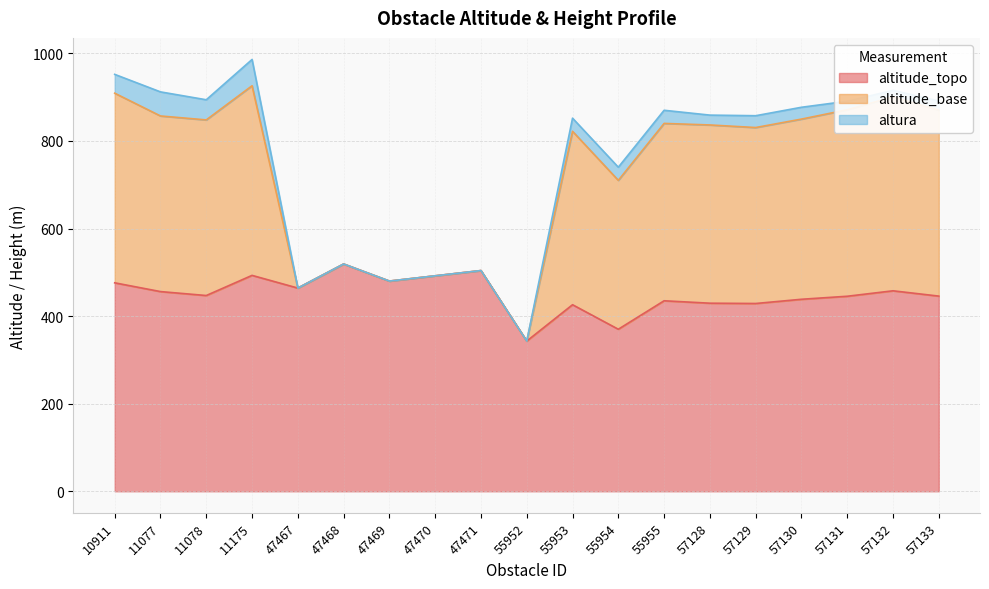

Which has a higher value, 55952 or 11077?

11077